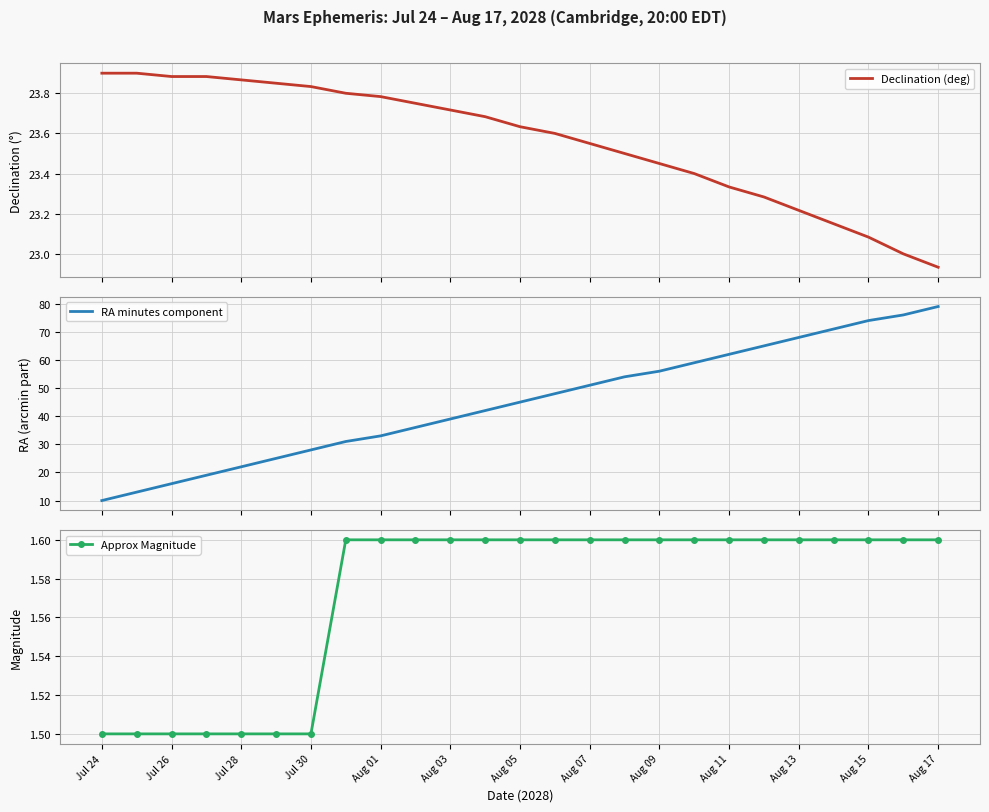

How many values in the Declination (deg) series exceed 23?

23